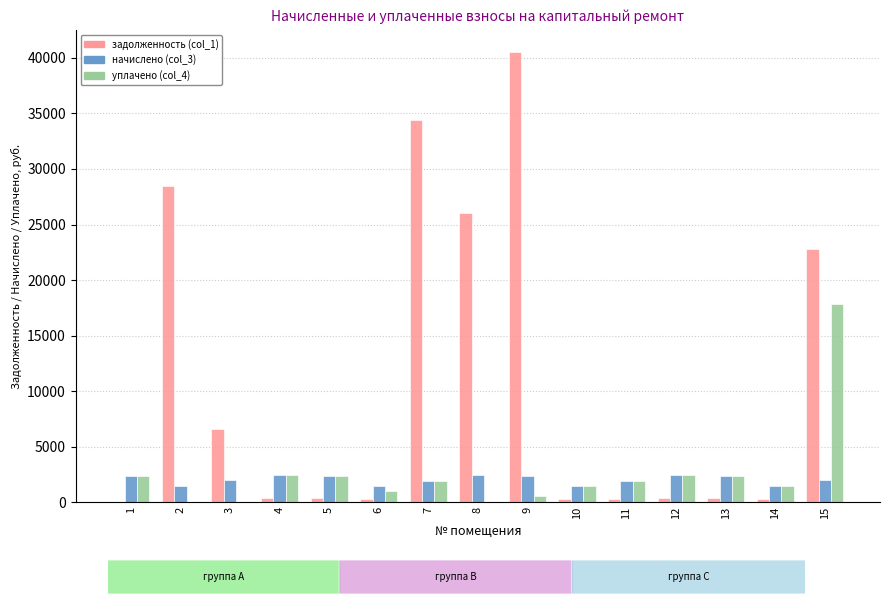

The уплачено (col_4) series shows 3265.2 at 7. True or false?

False